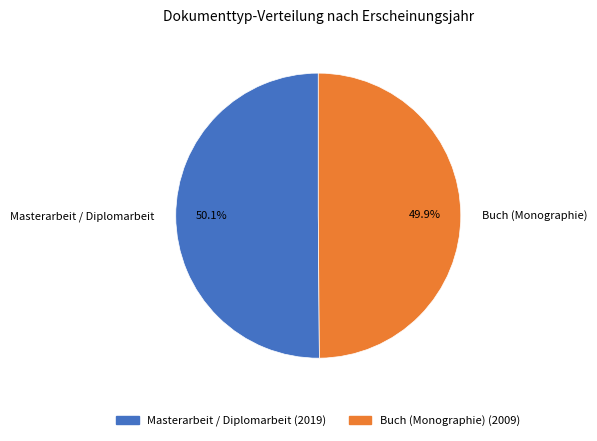

What percentage is the Masterarbeit / Diplomarbeit slice, to the nearest percent?

50%